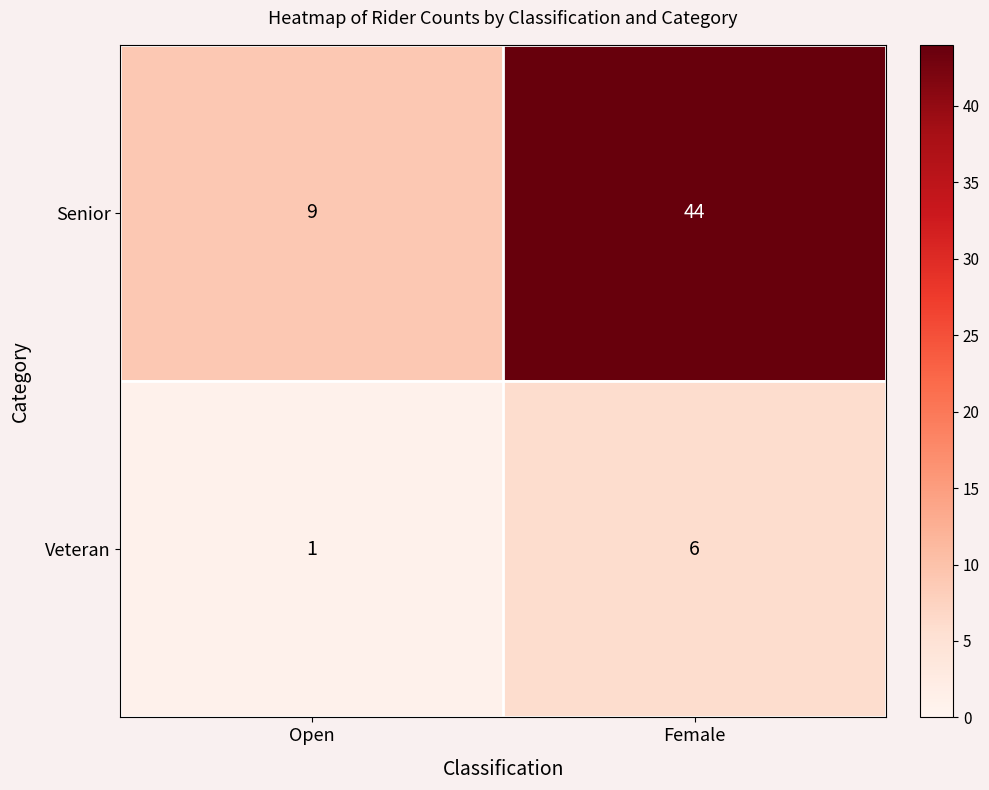

What is the sum of all Senior values?

53